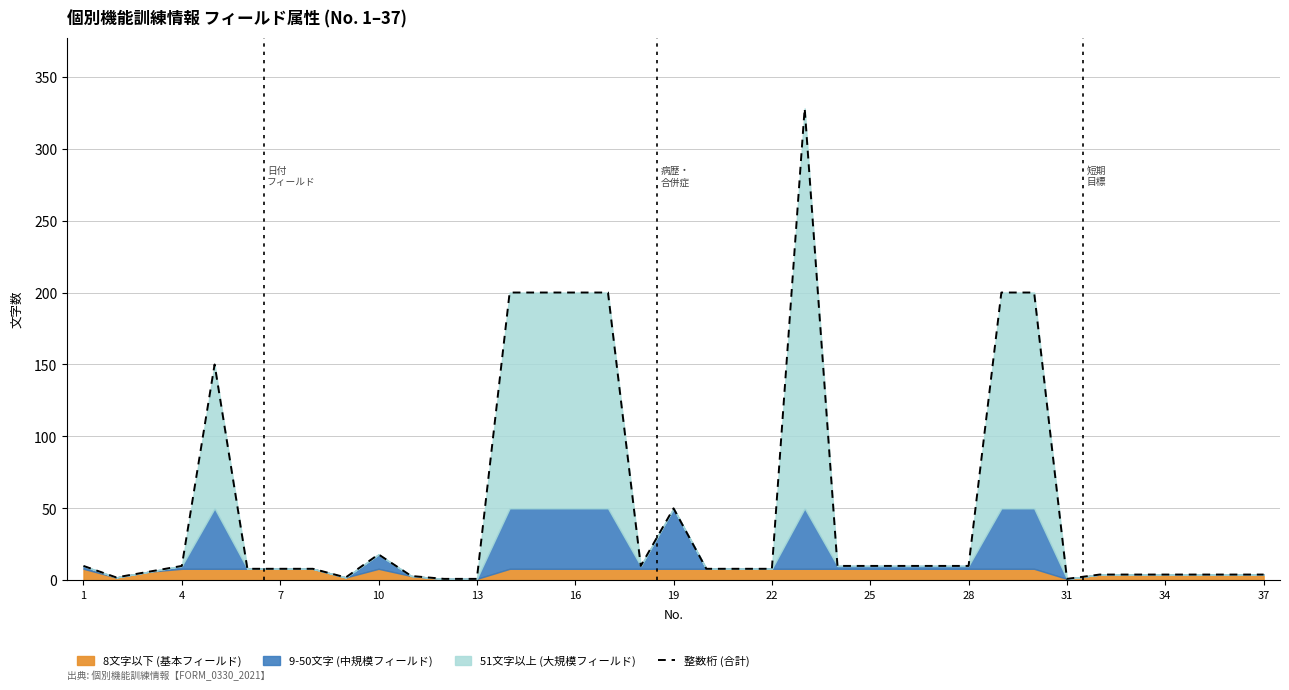

What is the highest value of the 整数桁 (合計) series?

328